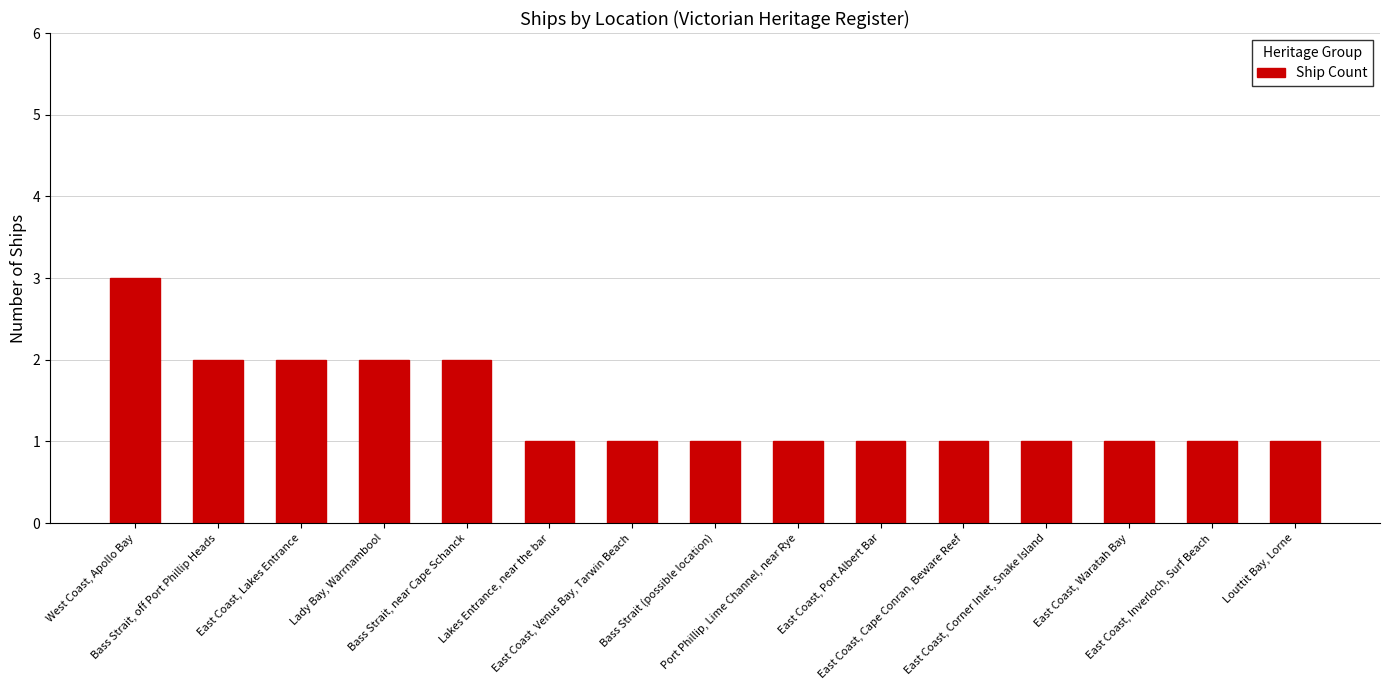

What is the difference between the maximum and minimum values?

2